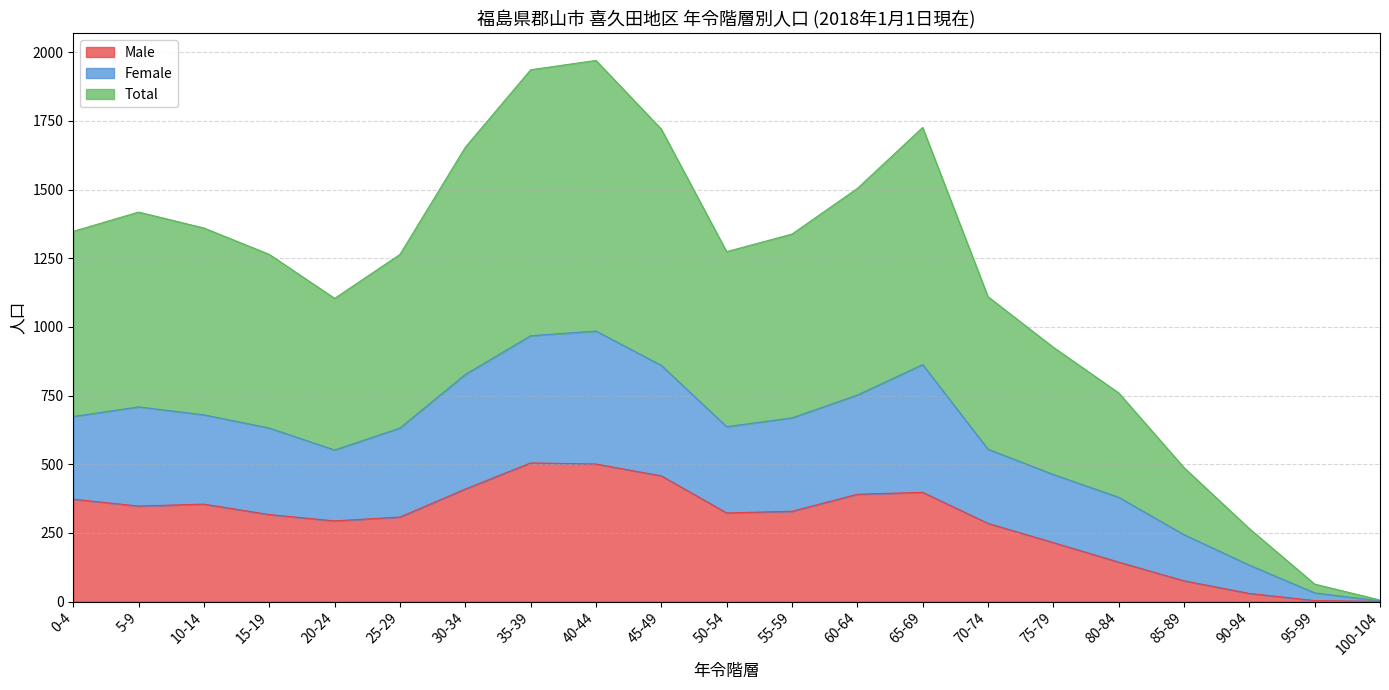

What is the label of the 7th point from the right?

70-74